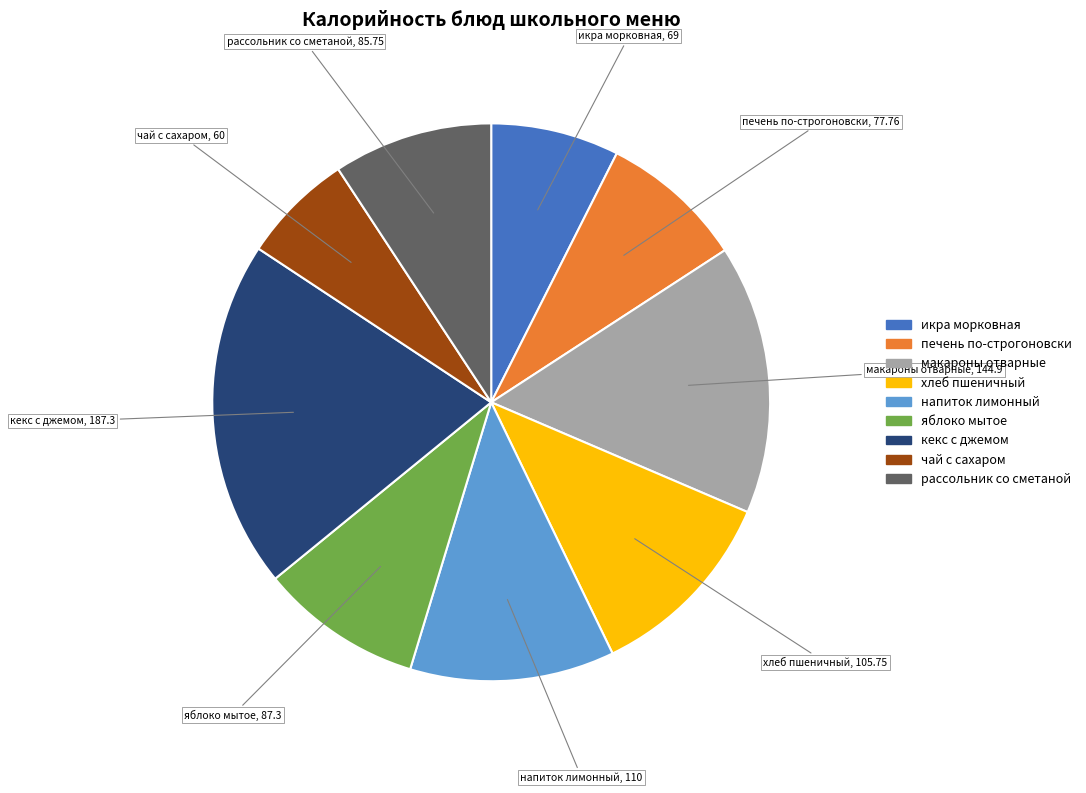

How many slices are in this pie chart?

9